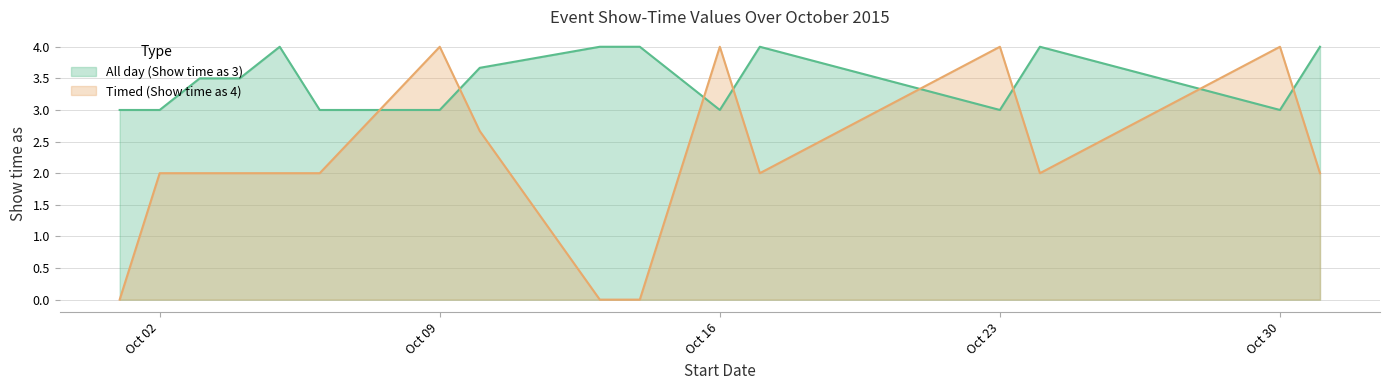

After their last crossing, which series has the higher values: All day (Show time as 3) or Timed (Show time as 4)?

All day (Show time as 3)